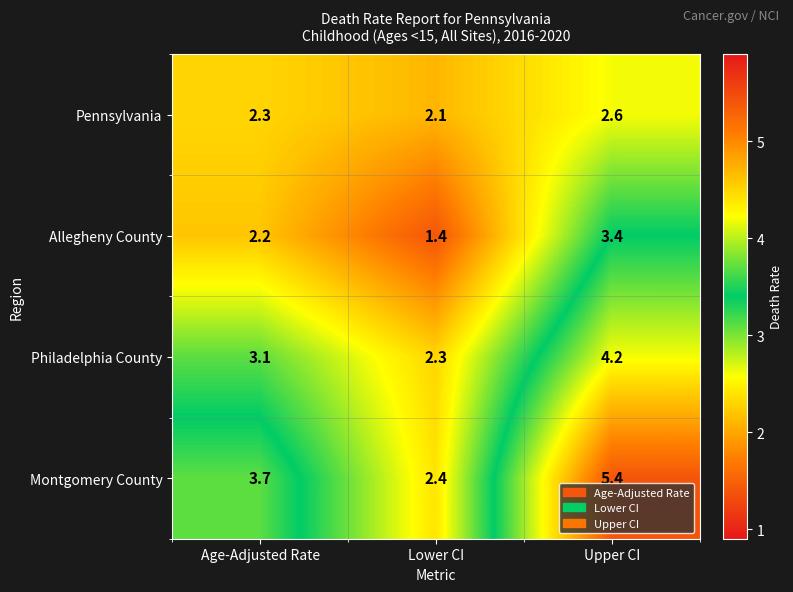

What is the sum of the Philadelphia County values at Age-Adjusted Rate and Lower CI?

5.4